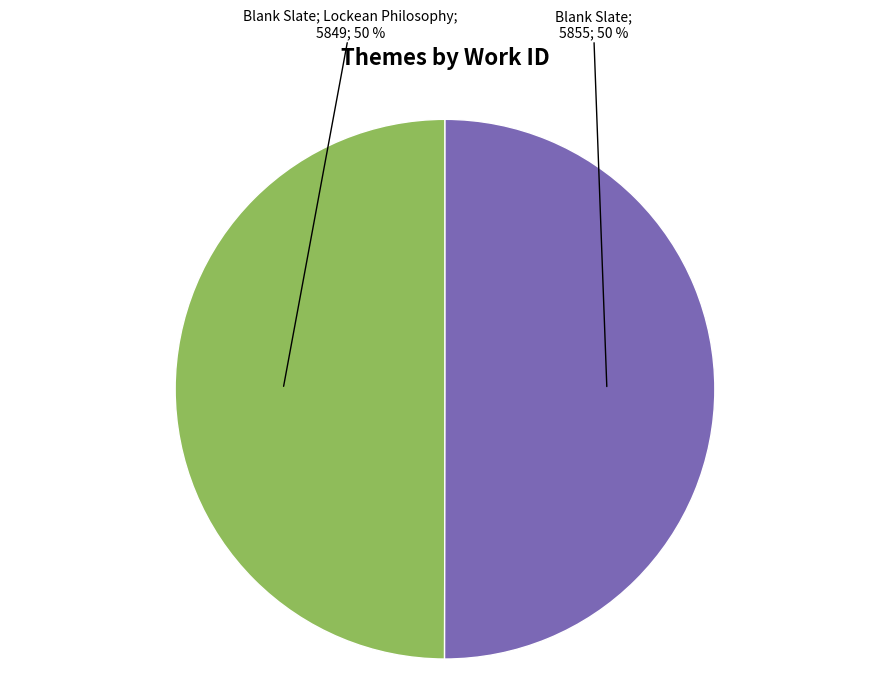

To the nearest percent, what is the average slice percentage?

50%